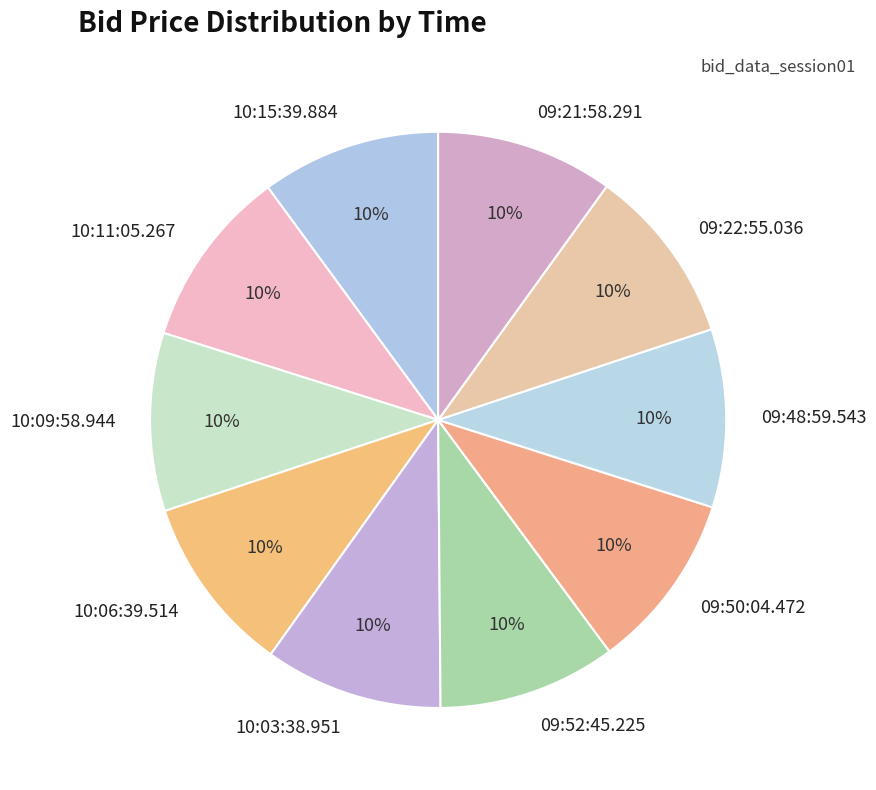

Is there any slice that represents more than half of the pie?

No